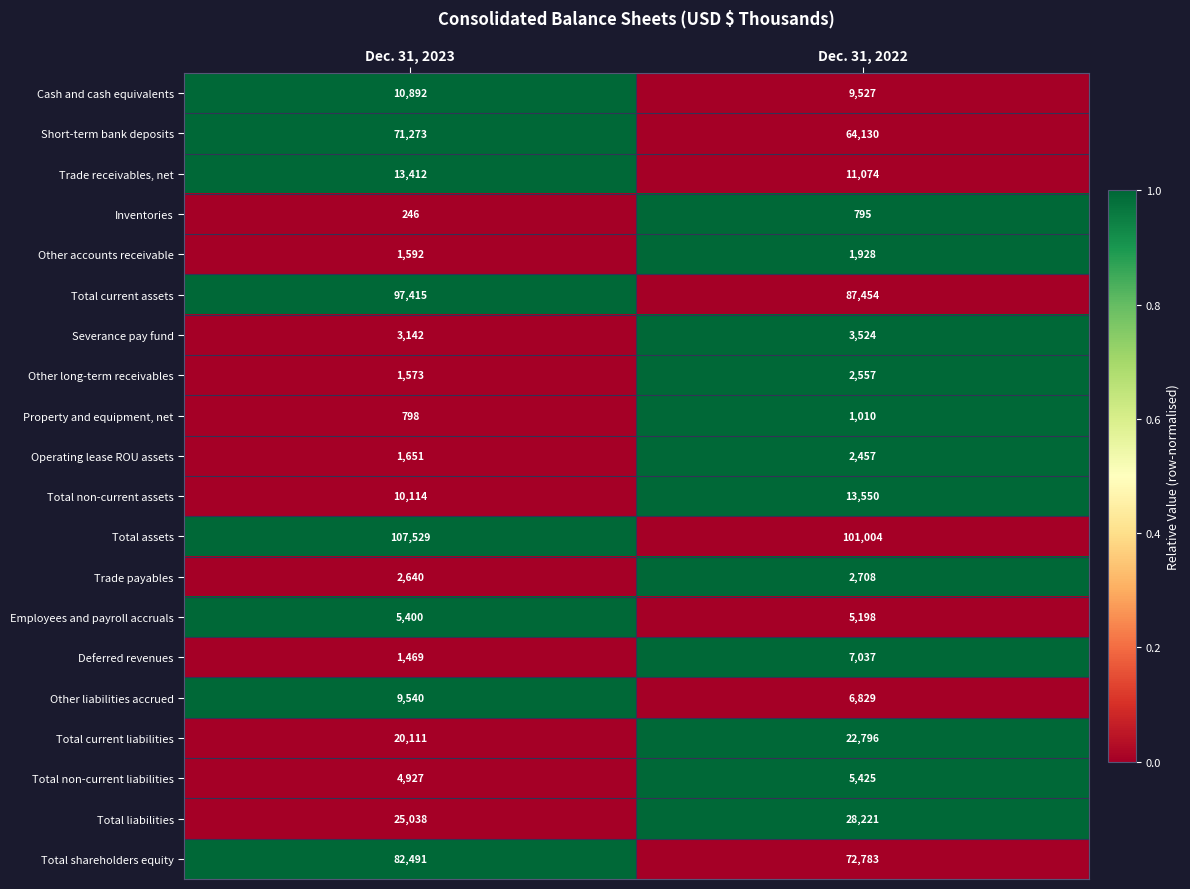

Which series has the largest range (max minus min)?

Total current assets